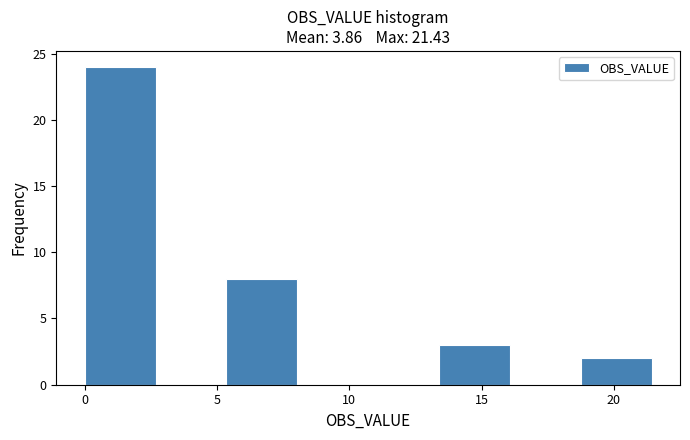

Which range on the x-axis has the tallest bar?

0.0 to 2.5